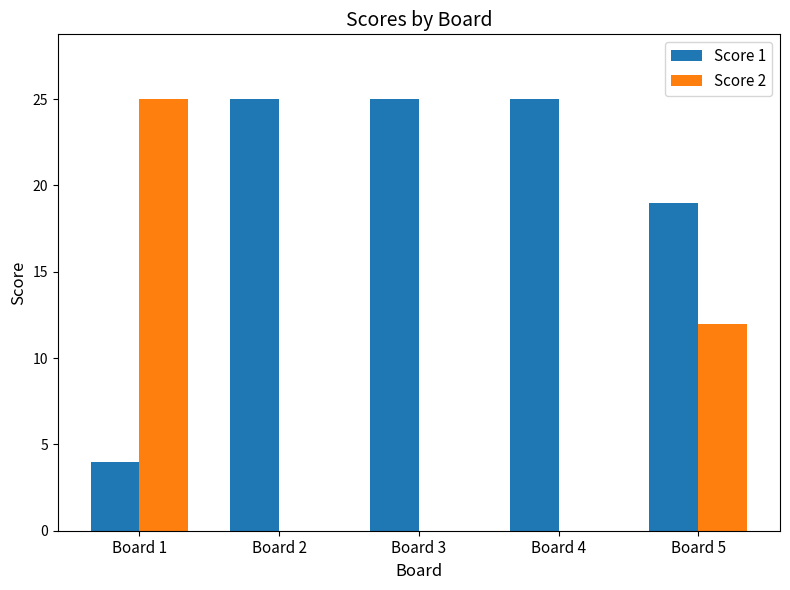

At which category is the sum across all series the highest?

Board 5